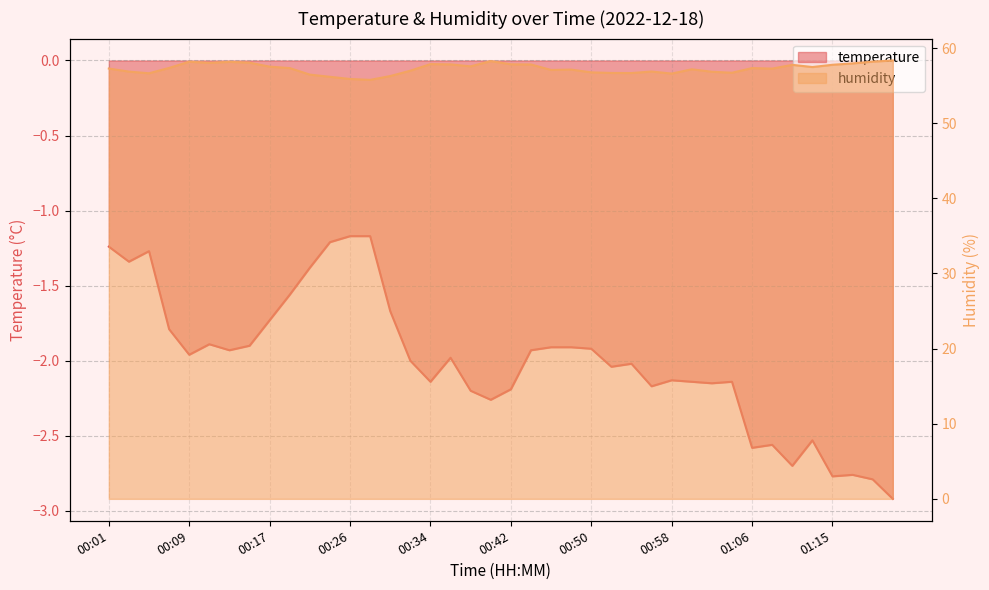

Reading left to right, what are all the values shown in this chart?

temperature: 00:01=-1.2	00:03=-1.3	00:05=-1.3	00:07=-1.8	00:09=-2.0	00:11=-1.9	00:13=-1.9	00:15=-1.9	00:17=-1.7	00:19=-1.6	00:21=-1.4	00:23=-1.2	00:26=-1.2	00:28=-1.2	00:30=-1.7	00:32=-2.0	00:34=-2.1	00:36=-2.0	00:38=-2.2	00:40=-2.3	00:42=-2.2	00:44=-1.9	00:46=-1.9	00:48=-1.9	00:50=-1.9	00:52=-2.0	00:54=-2.0	00:56=-2.2	00:58=-2.1	01:00=-2.1	01:02=-2.1	01:04=-2.1	01:06=-2.6	01:09=-2.6	01:11=-2.7	01:13=-2.5	01:15=-2.8	01:17=-2.8	01:19=-2.8	01:21=-2.9
humidity: 00:01=57.3	00:03=56.9	00:05=56.6	00:07=57.4	00:09=58.2	00:11=58.0	00:13=58.2	00:15=58.1	00:17=57.5	00:19=57.3	00:21=56.5	00:23=56.2	00:26=55.9	00:28=55.8	00:30=56.3	00:32=57.0	00:34=57.9	00:36=57.8	00:38=57.6	00:40=58.3	00:42=57.8	00:44=57.8	00:46=57.1	00:48=57.1	00:50=56.8	00:52=56.7	00:54=56.7	00:56=56.9	00:58=56.6	01:00=57.2	01:02=56.9	01:04=56.7	01:06=57.3	01:09=57.3	01:11=57.8	01:13=57.5	01:15=57.8	01:17=58.0	01:19=58.2	01:21=58.4